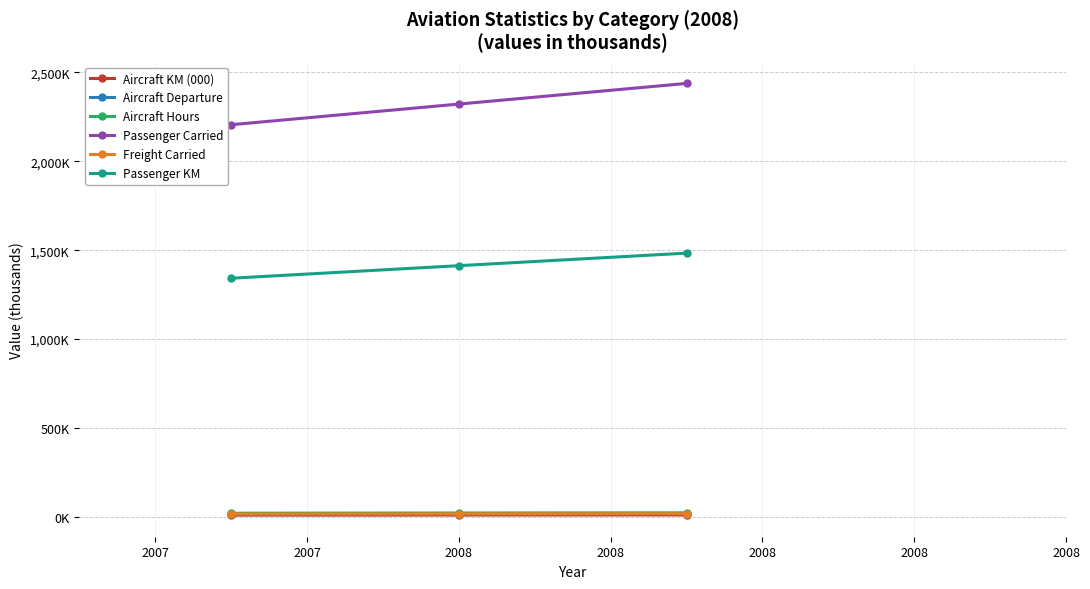

Which category has the lowest value in the Aircraft KM (000) series?

2007